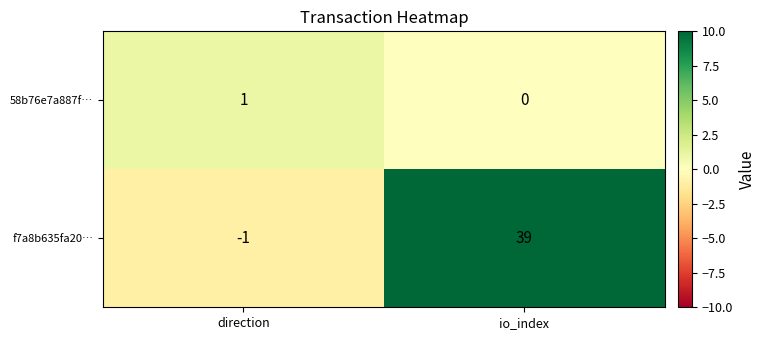

What is the greatest value displayed?

39